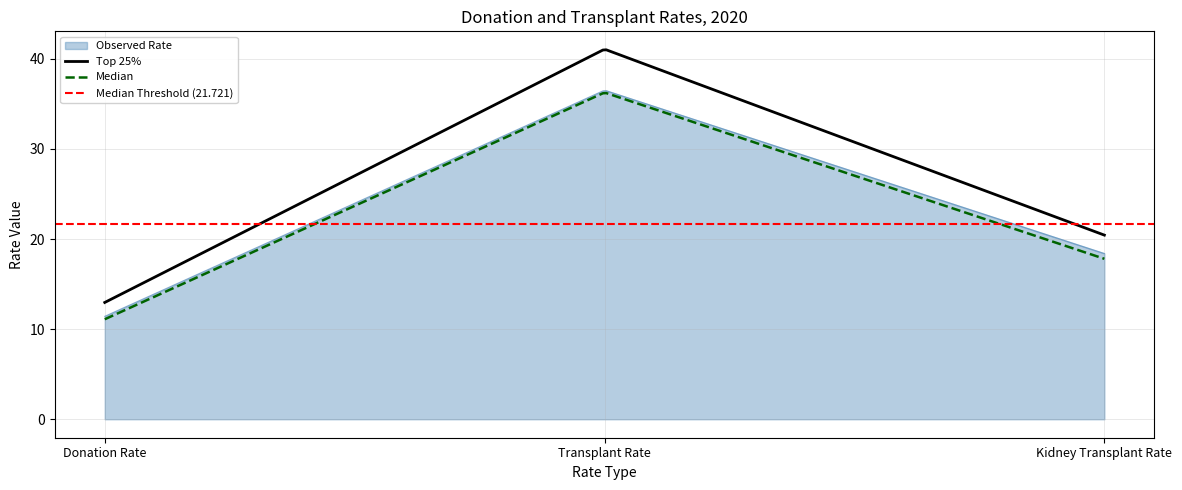

Which series changed the most between Donation Rate and Transplant Rate?

Top 25%